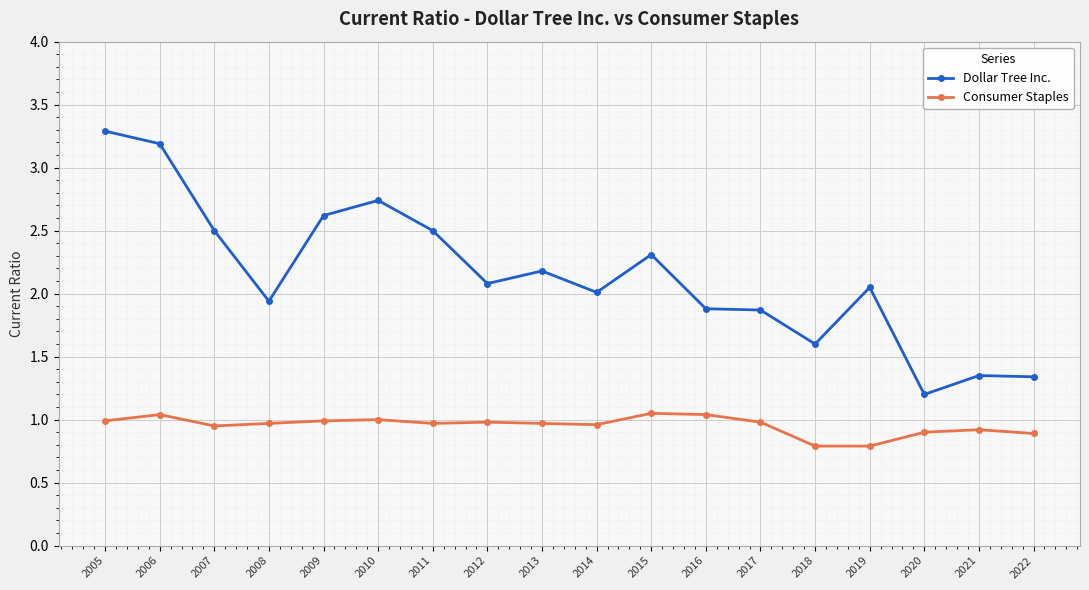

True or false: Dollar Tree Inc. and Consumer Staples intersect in this chart.

False